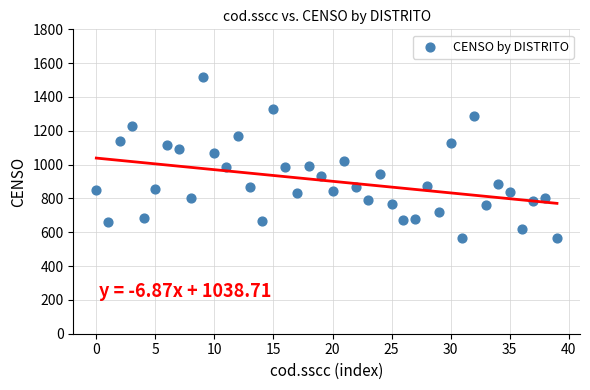

What is the range of Y values (max minus min)?

953